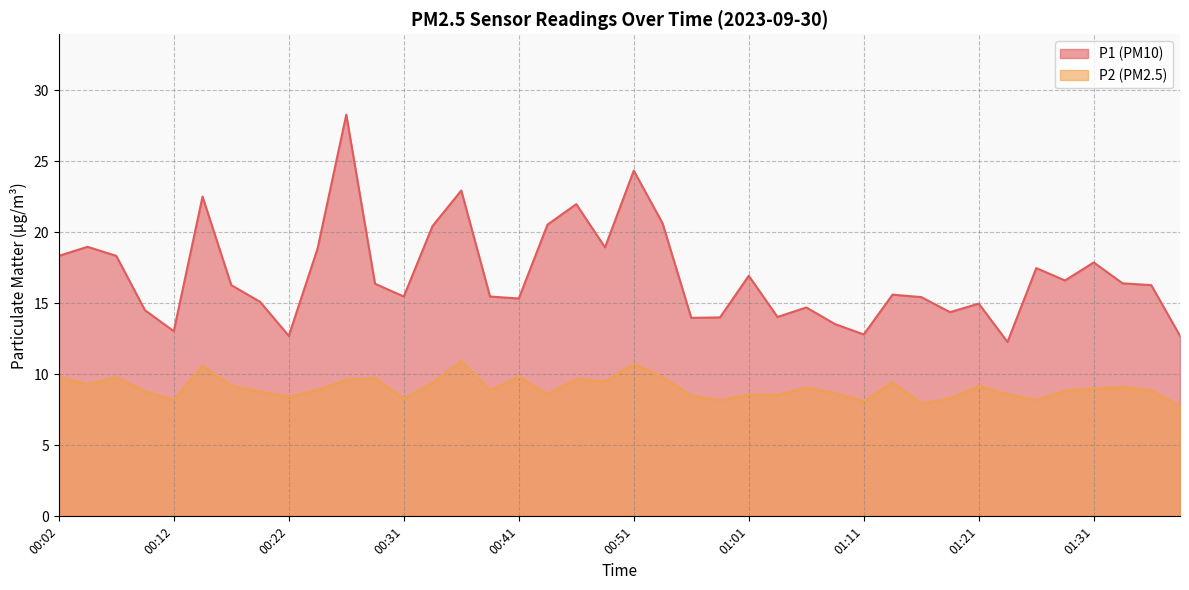

What is the difference between the maximum and minimum values in the P2 series?

3.2